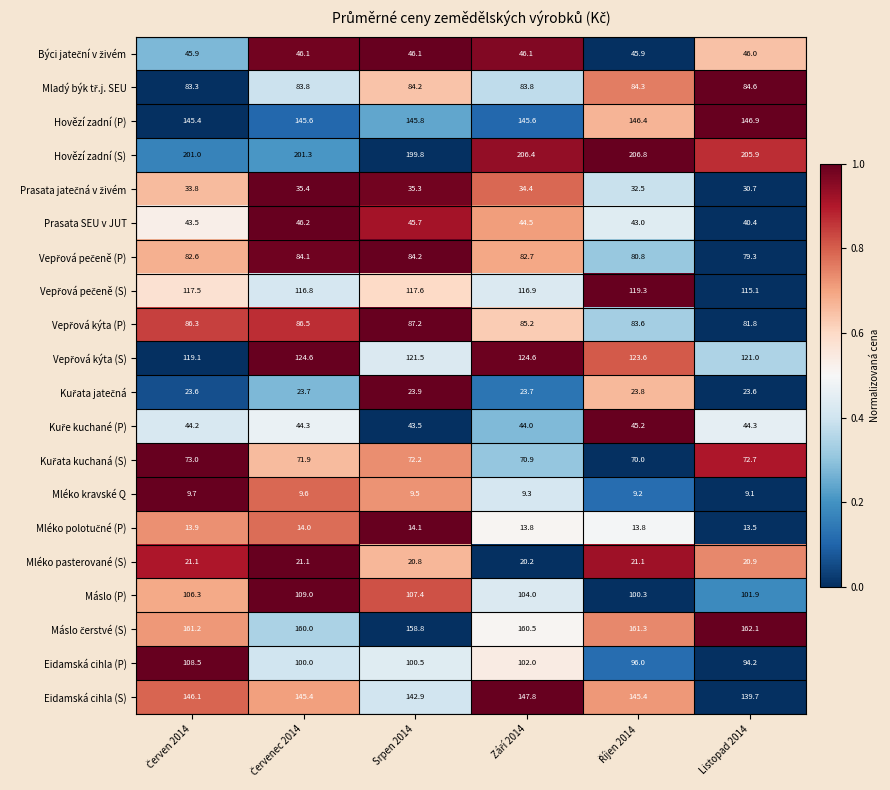

What is the difference between the maximum and minimum values in the Eidamská cihla (P) series?

14.3